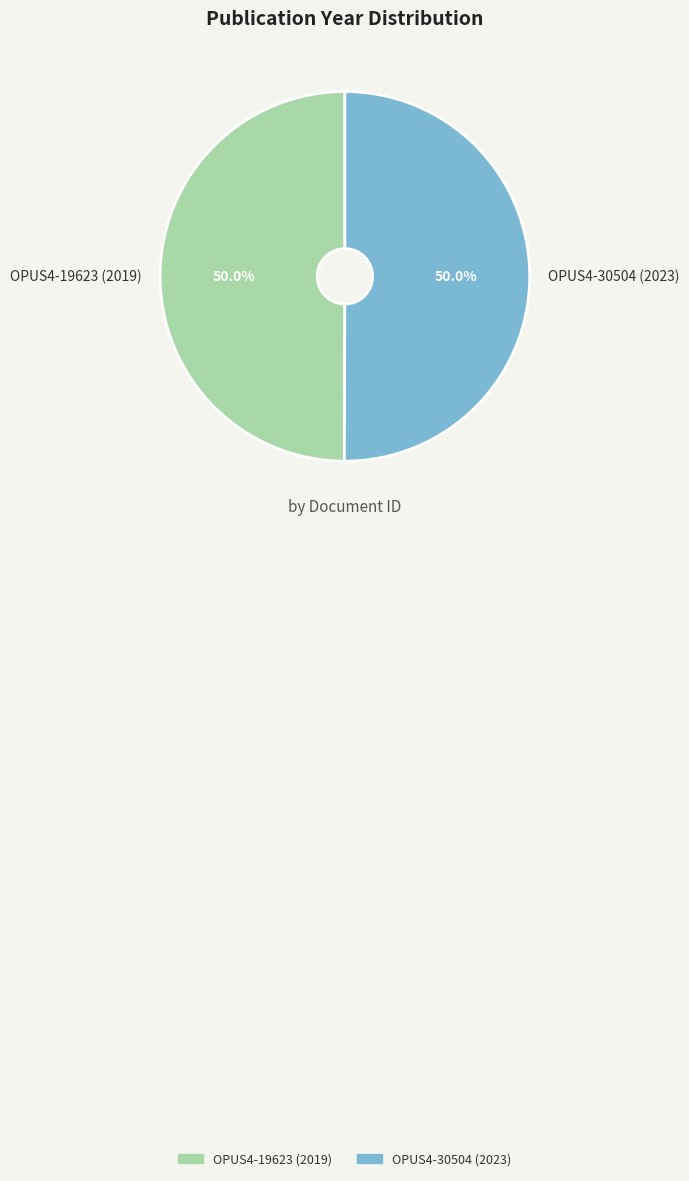

What percentage is NOT represented by OPUS4-19623 (2019)?

50.0%